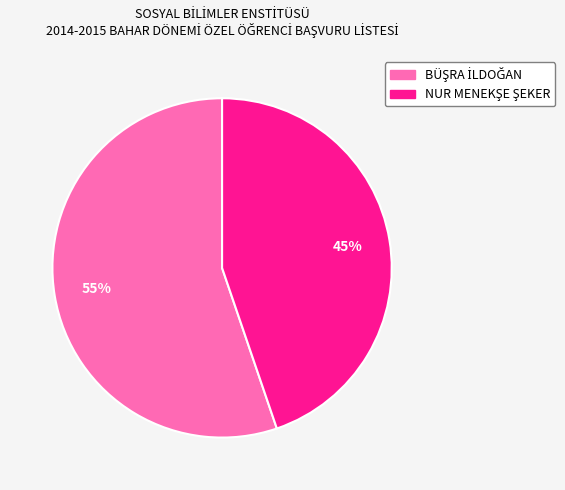

To the nearest percent, what is the difference between the largest and smallest slice percentages?

10%